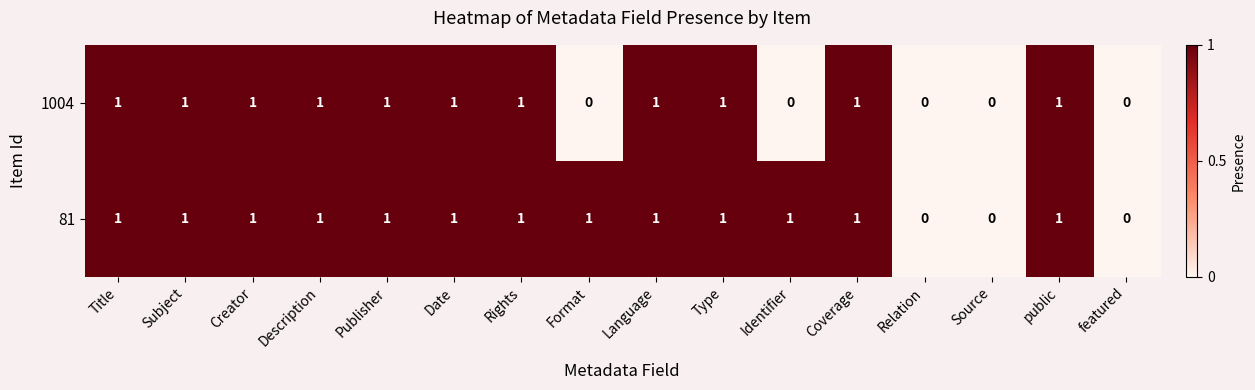

Rank the series by their average value, from highest to lowest.

81, 1004